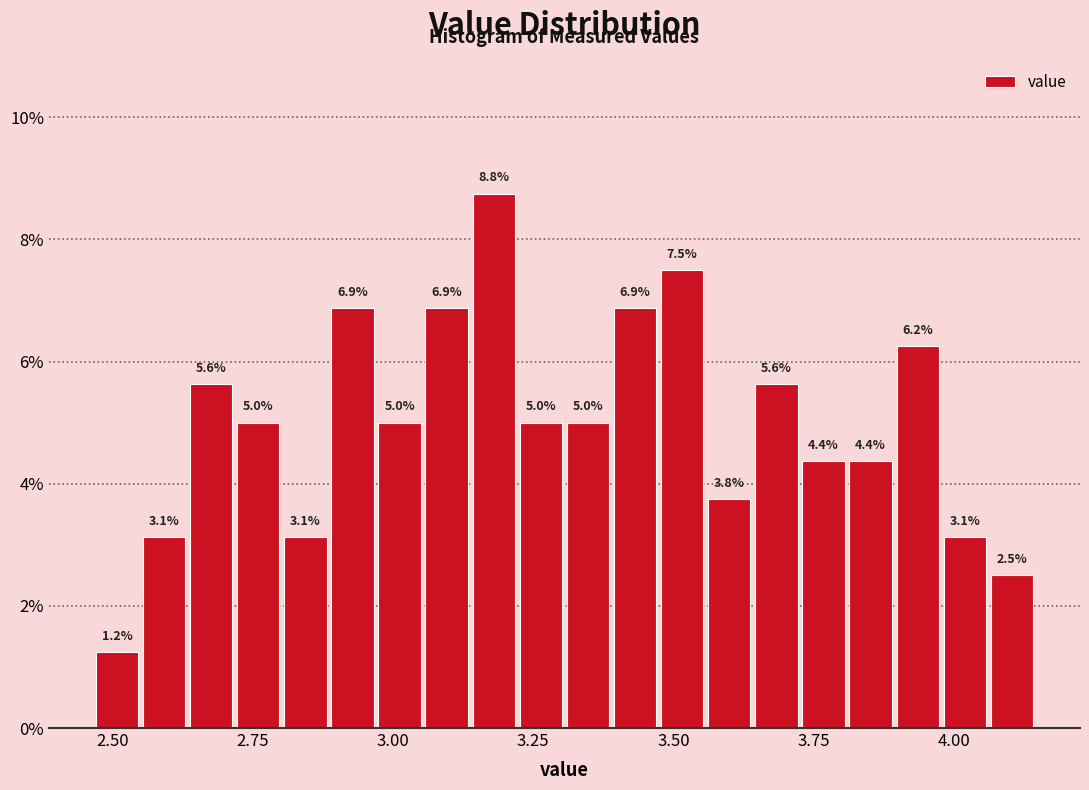

Read against the x-axis, roughly where is the centre of the tallest bar?

3.20